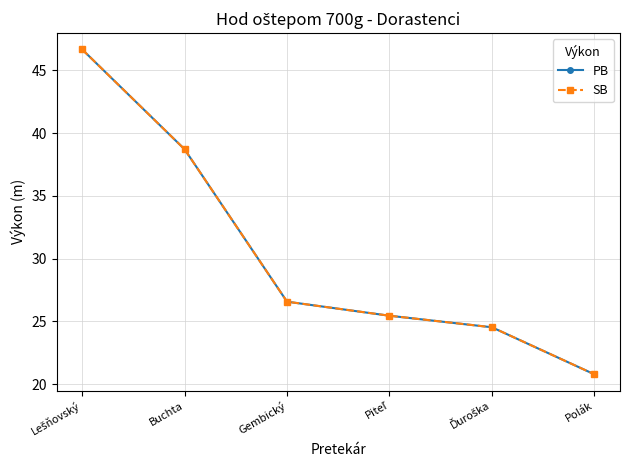

Reading left to right, transcribe all the data shown in this chart.

PB: 46.7	38.7	26.6	25.4	24.5	20.8
SB: 46.7	38.7	26.6	25.4	24.5	20.8